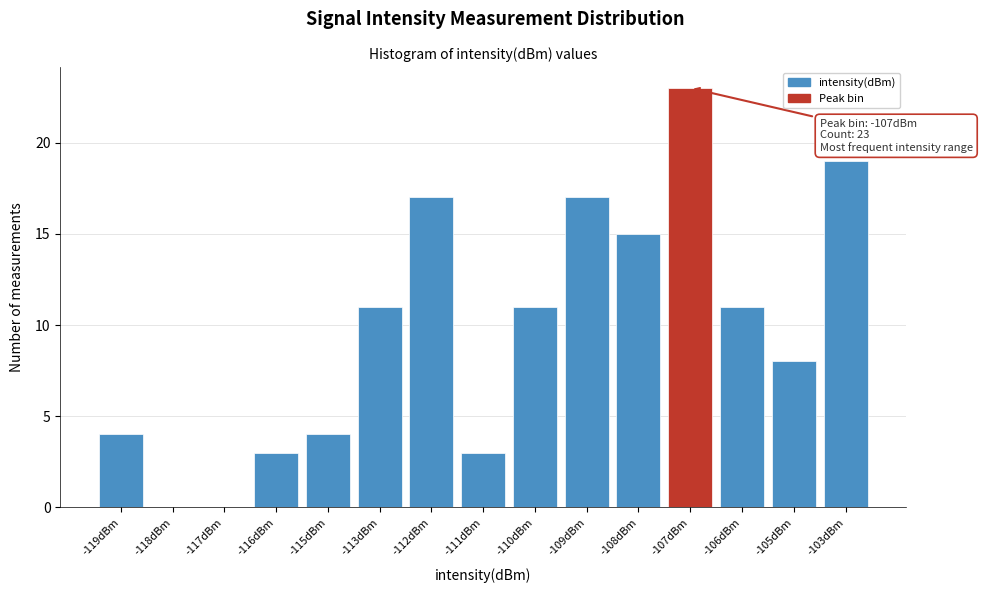

Reading left to right, what are all the values shown in this chart?

-119dBm=4	-118dBm=0	-117dBm=0	-116dBm=3	-115dBm=4	-113dBm=11	-112dBm=17	-111dBm=3	-110dBm=11	-109dBm=17	-108dBm=15	-107dBm=23	-106dBm=11	-105dBm=8	-103dBm=19